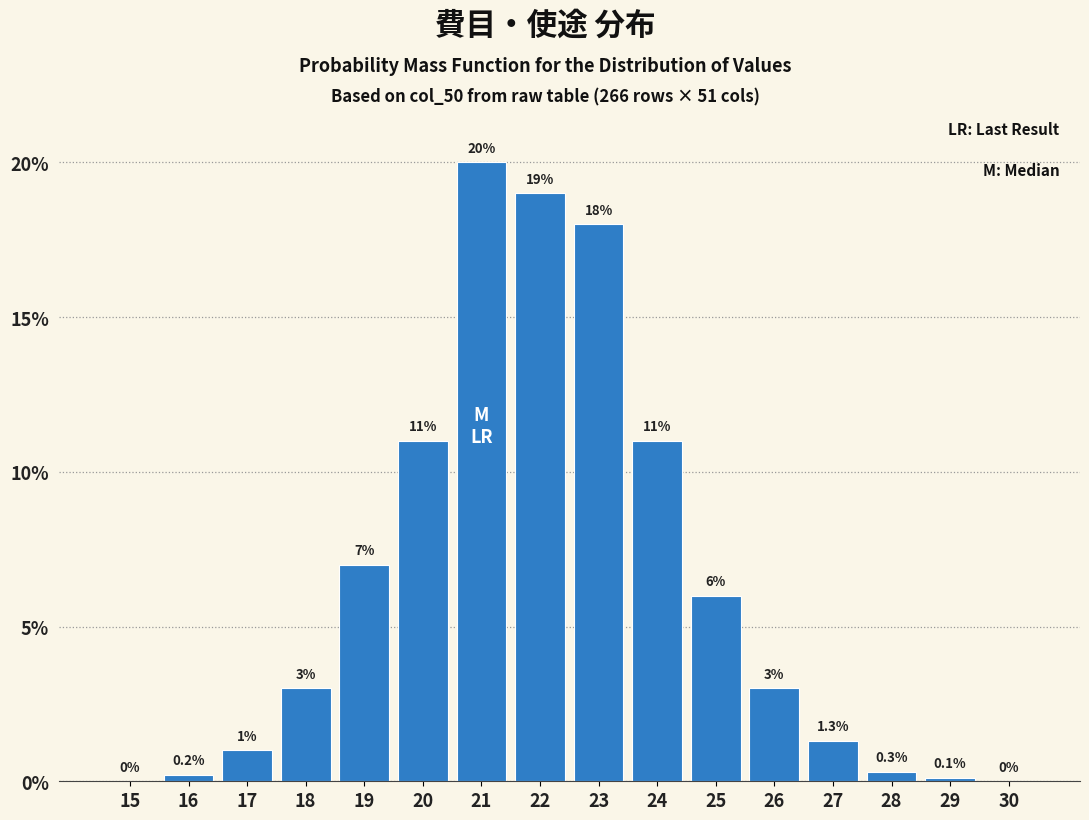

Reading left to right, list all the values displayed in this chart.

15=0.0	16=0.2	17=1.0	18=3.0	19=7.0	20=11.0	21=20.0	22=19.0	23=18.0	24=11.0	25=6.0	26=3.0	27=1.3	28=0.3	29=0.1	30=0.0